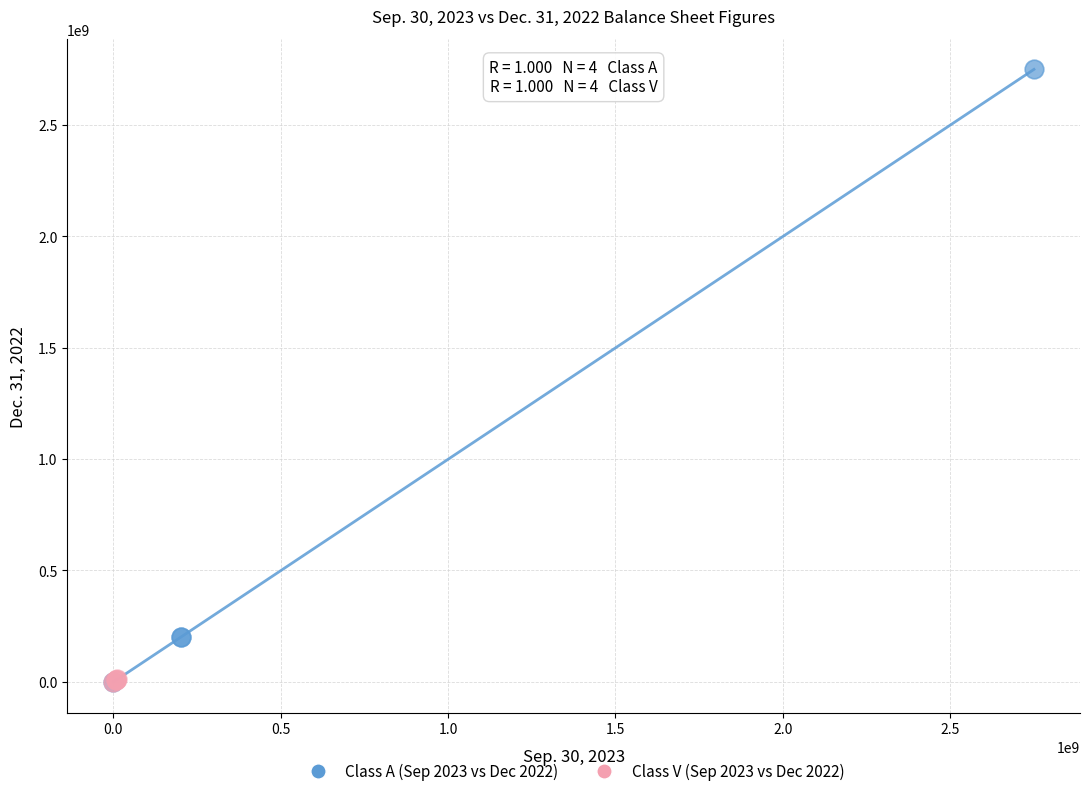

Which series has the widest spread of Y values?

Class A (Sep 2023 vs Dec 2022)